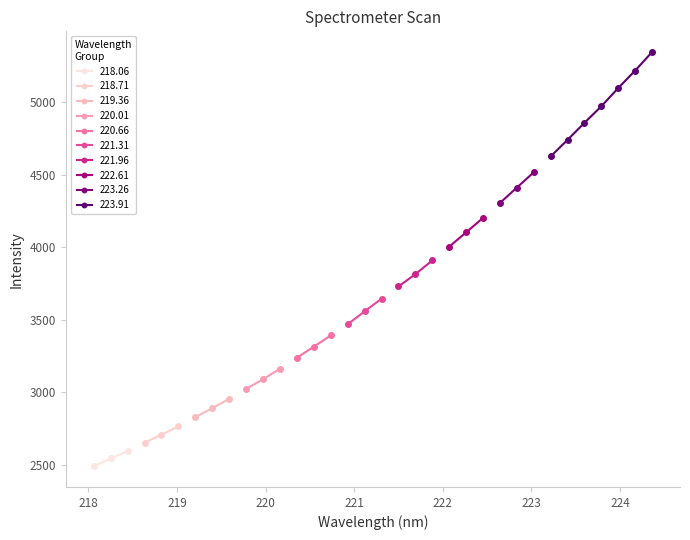

Is it true that the value at 220.1623 is 3163.1?

True